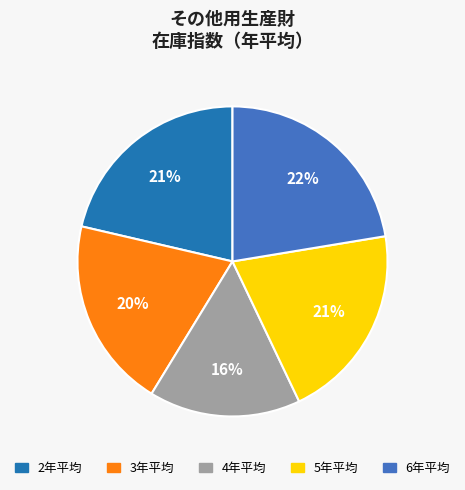

To the nearest percent, what is the average slice percentage?

20%